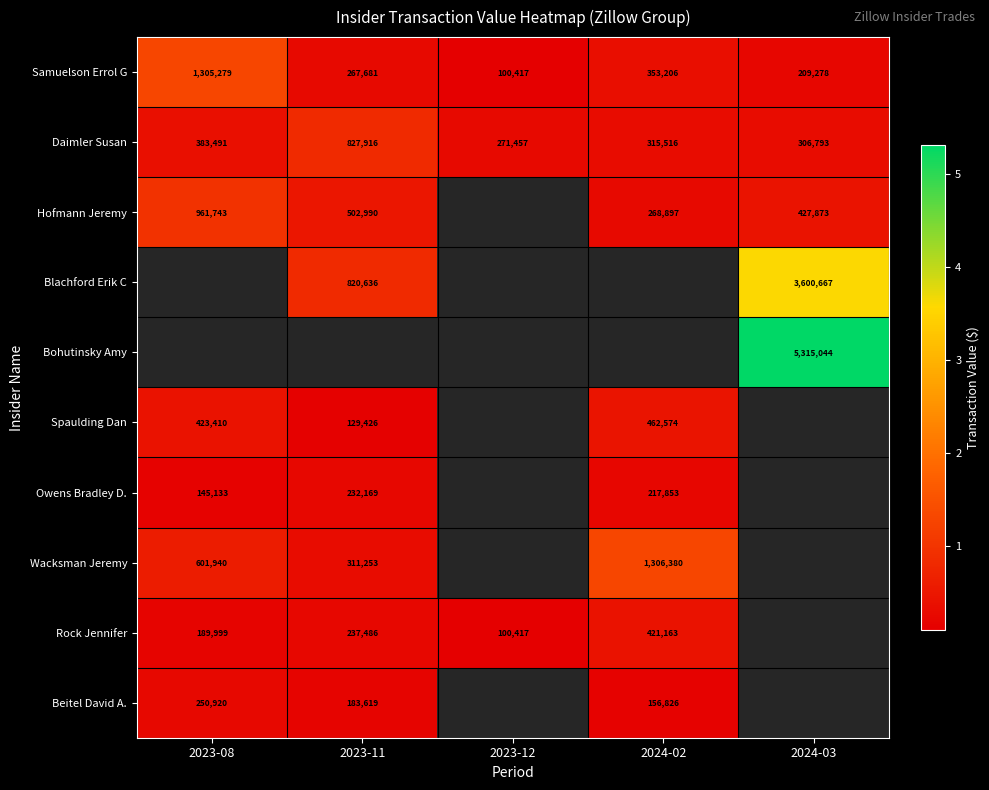

Which has a higher value, 2024-03 or 2023-08?

2023-08